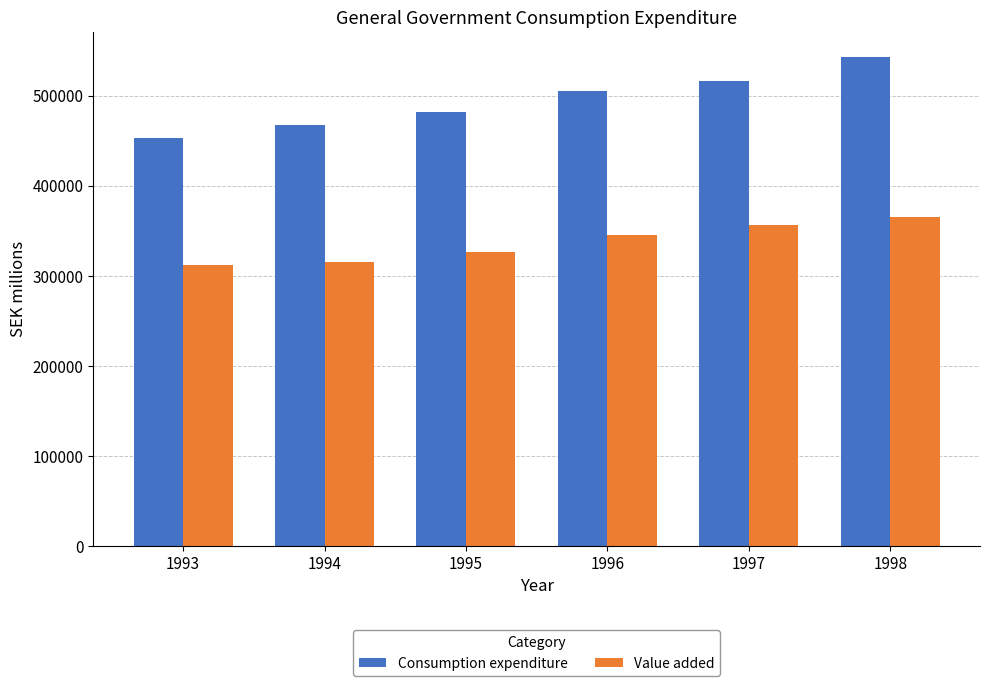

What is the value of the Value added bar at the 6th from the left?

365838.0